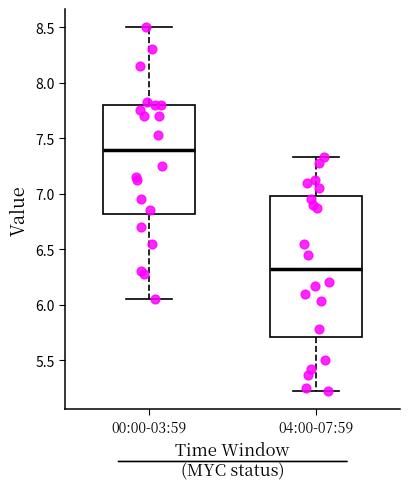

Which box has the lowest median line?

04:00-07:59